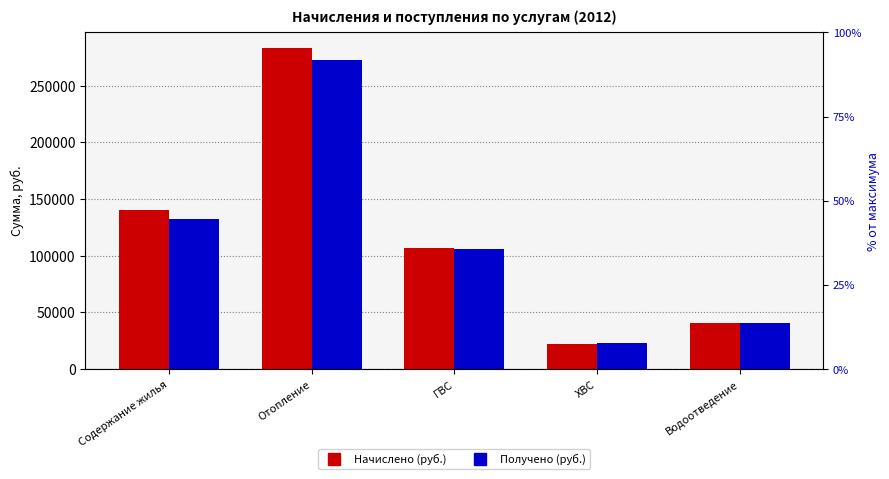

Which series has the largest total across all categories?

Начислено (руб.)